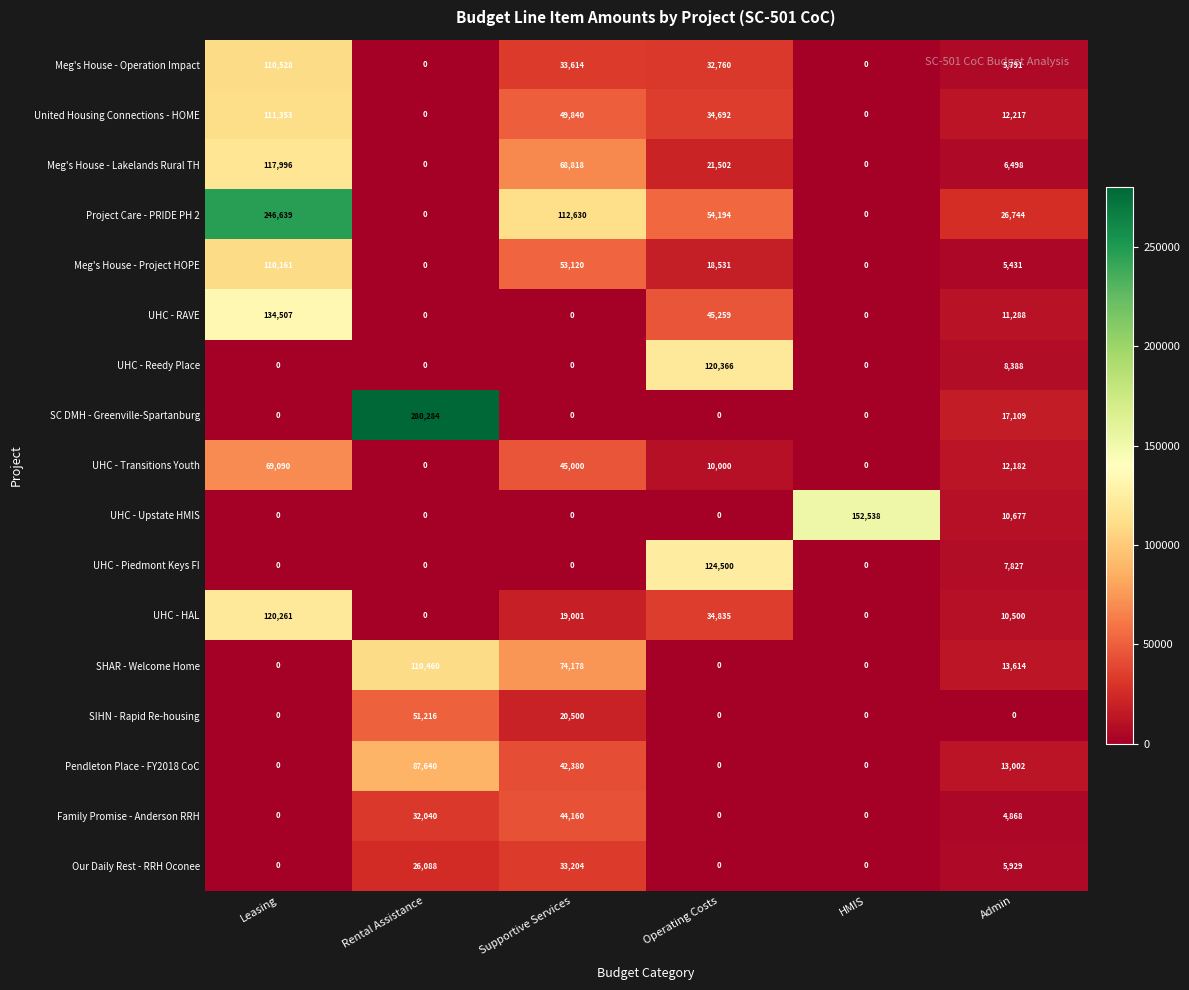

How many data points does each series have?

6